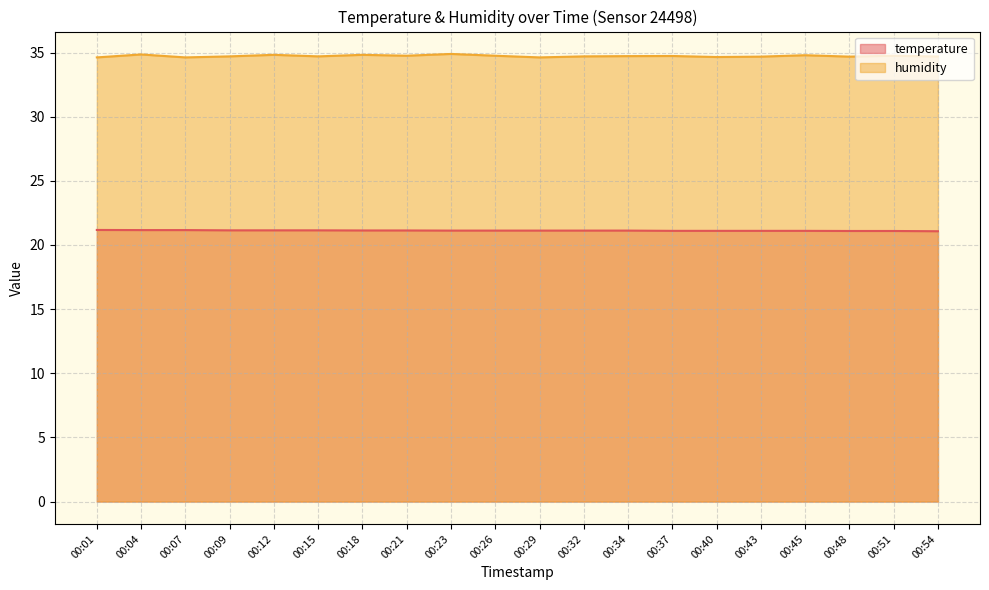

The humidity series shows 34.7 at 00:15. True or false?

True